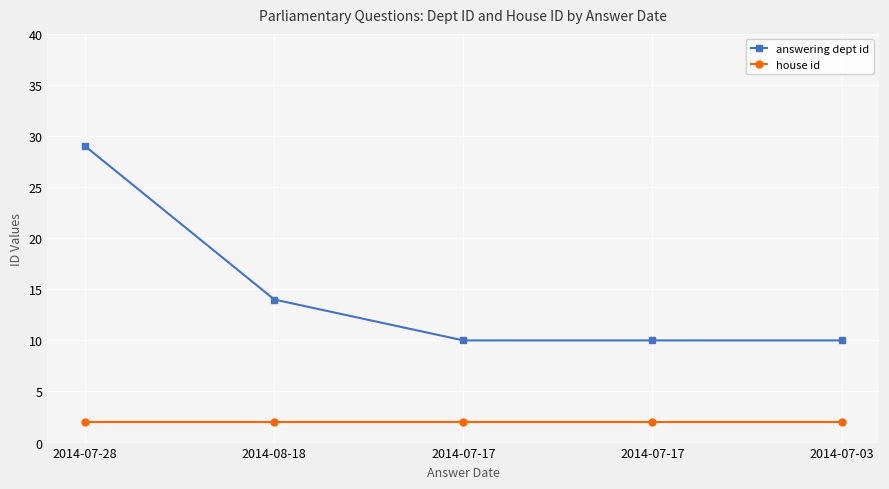

At how many categories does at least one series exceed 8?

5